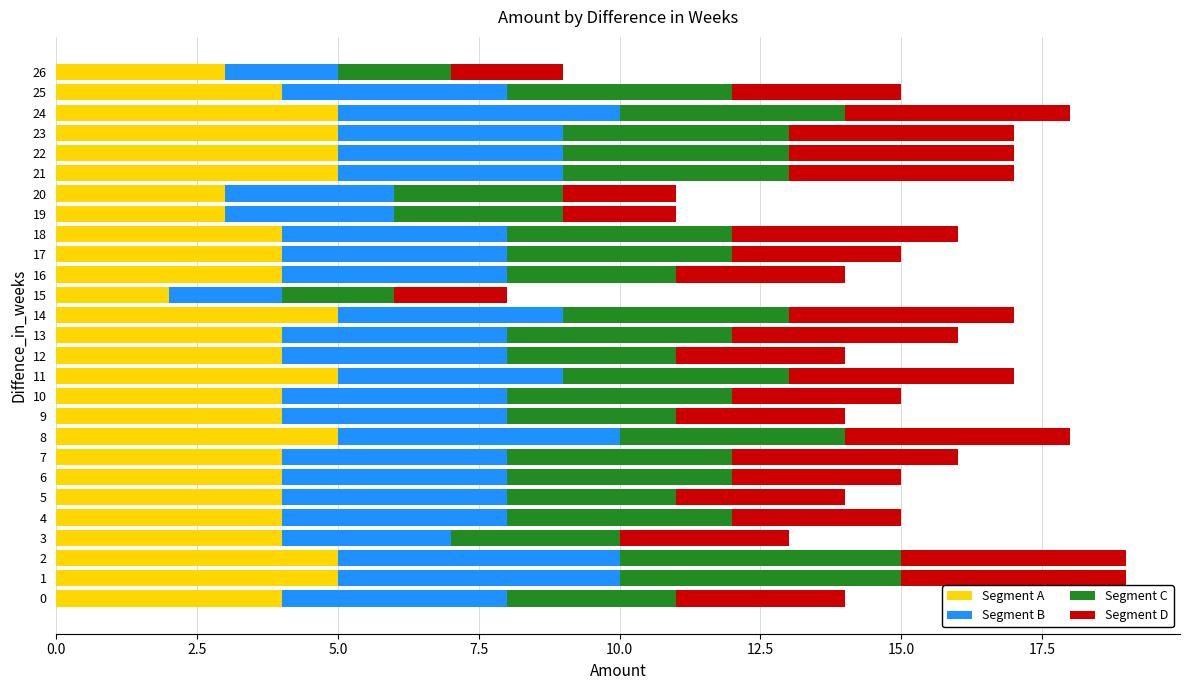

What are all the series names shown in the legend?

Segment A, Segment B, Segment C, Segment D